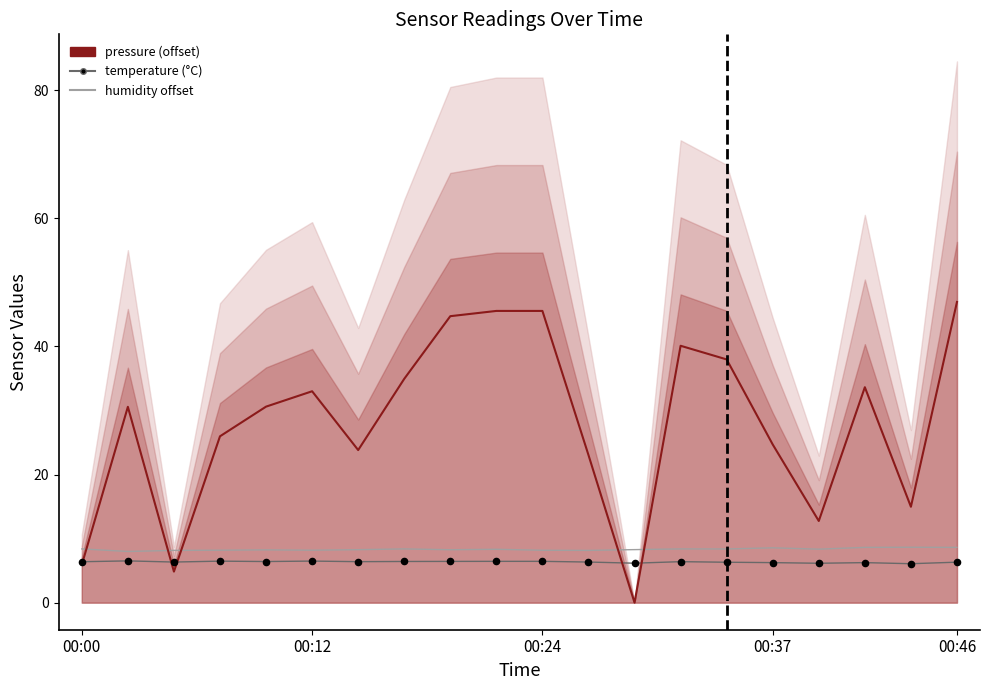

Which series has the largest total across all categories?

pressure (offset)